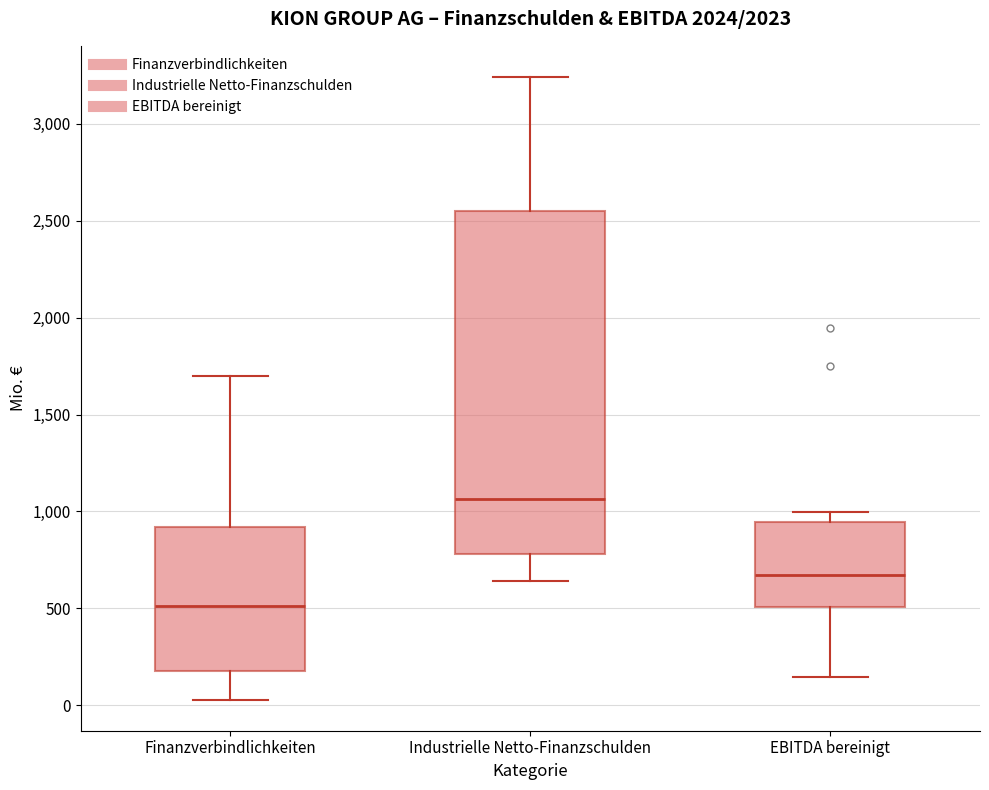

Reading left to right, transcribe this box plot: for each box, give where its median line is, the range the box spans, and where its two whiskers end, as read against the y-axis. The values are not printed on the chart, so give them approximately, as read against the axis.

Finanzverbindlichkeiten: median 500, box 200 to 900, whiskers 50 to 1700
Industrielle Netto-Finanzschulden: median 1050, box 800 to 2550, whiskers 650 to 3250
EBITDA bereinigt: median 650, box 500 to 950, whiskers 150 to 1000